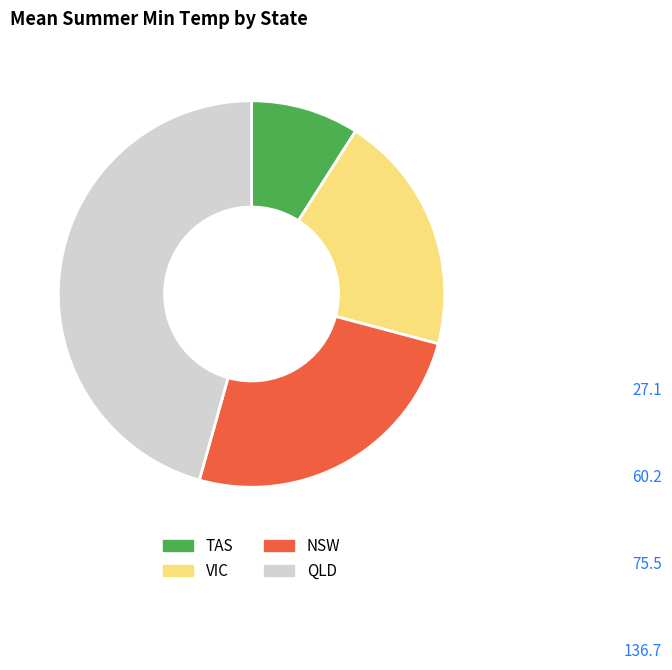

Is there any slice that represents more than half of the pie?

No